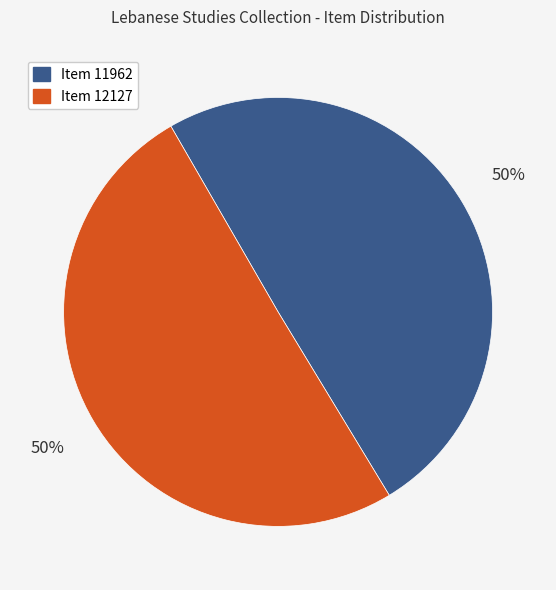

To the nearest percent, what is the average slice percentage?

50%